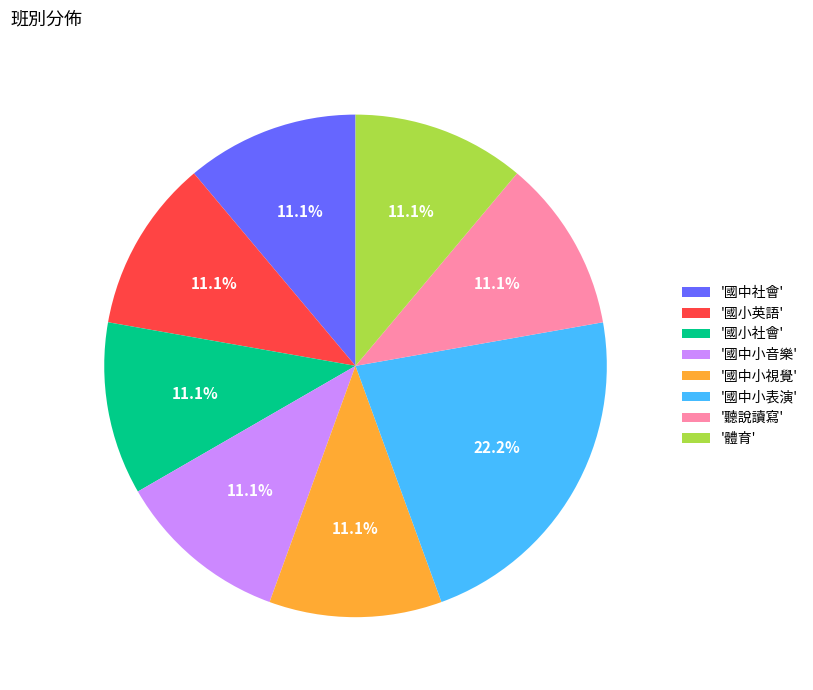

What percentage is NOT represented by '國中小表演'?

77.8%